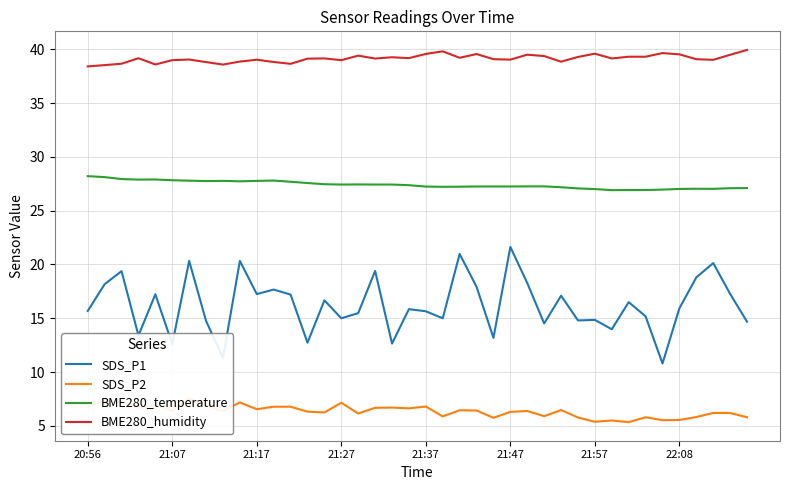

What is the maximum value for BME280_temperature?

28.2